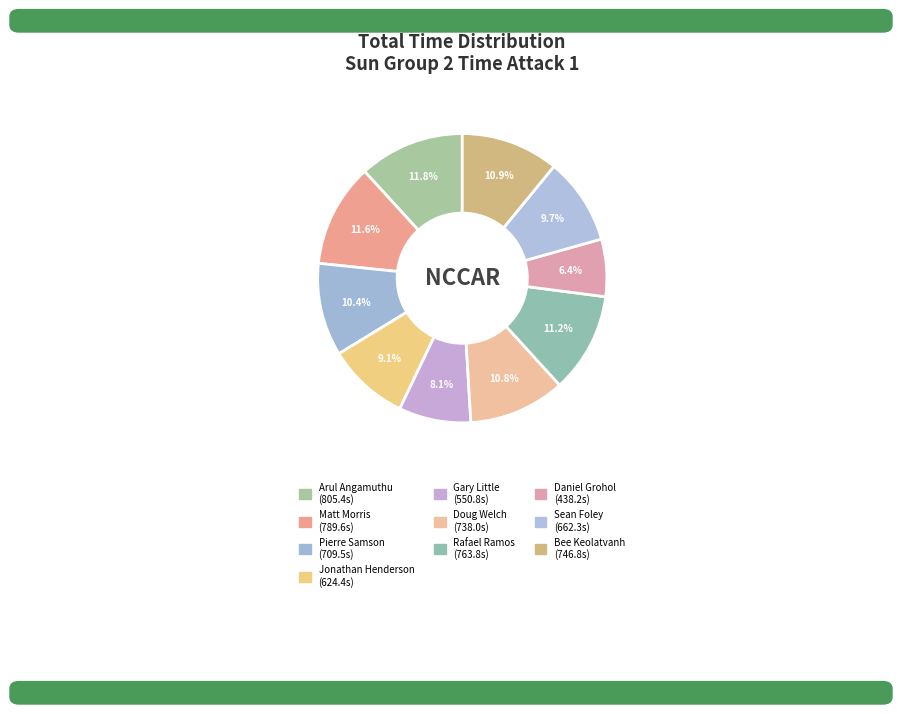

How many slices are in this pie chart?

10